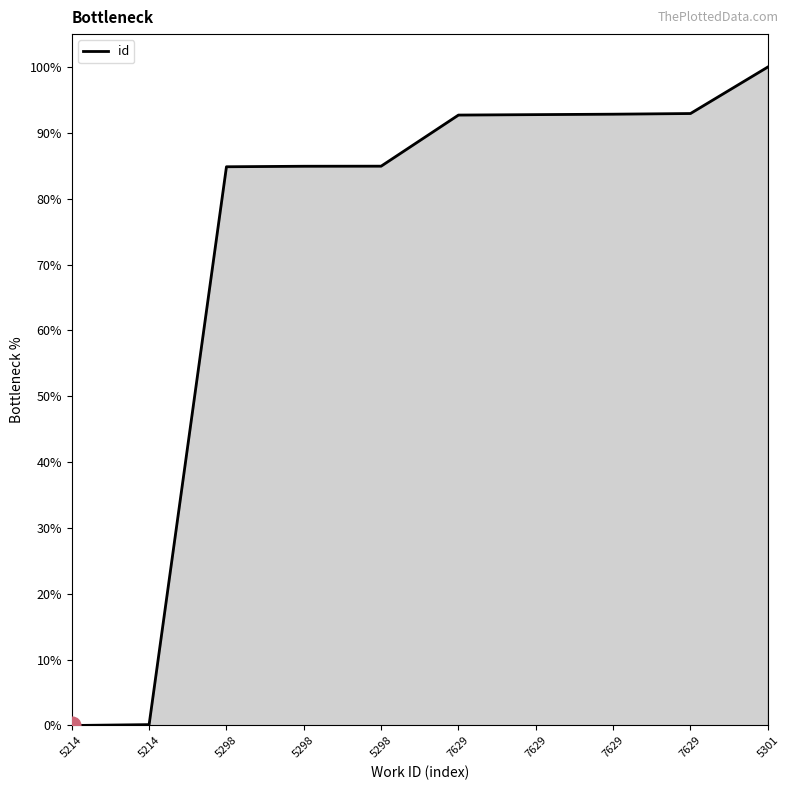

Does the chart have visible grid lines?

No